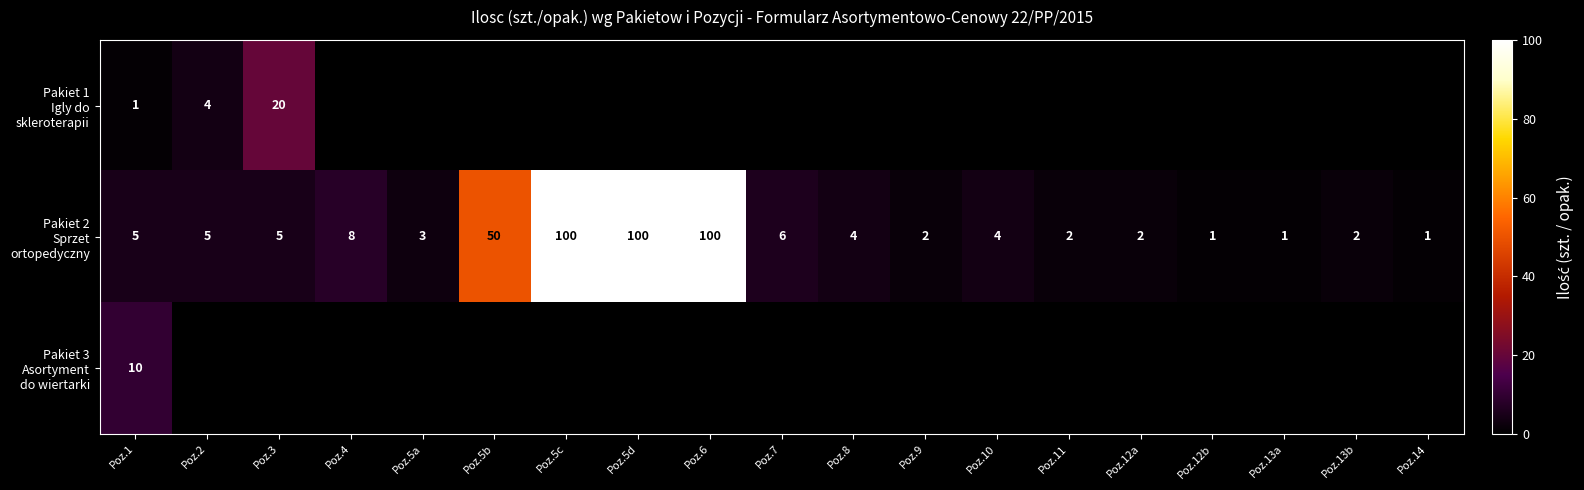

Is it true that Pakiet 2 Sprzet ortopedyczny equals 2.0 at Poz.9?

True